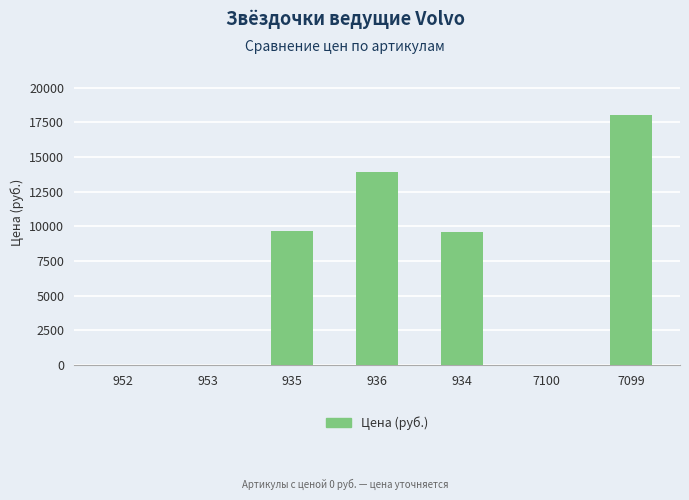

What is the sum of the values at 936 and 934?

23460